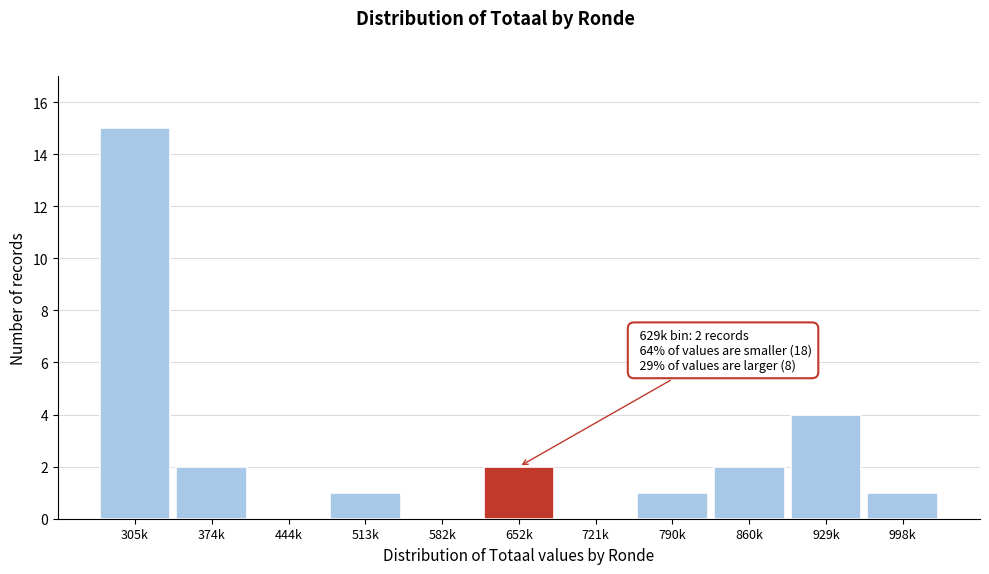

Reading left to right, transcribe all the data shown in this chart.

305k=15	374k=2	444k=0	513k=1	582k=0	652k=2	721k=0	790k=1	860k=2	929k=4	998k=1